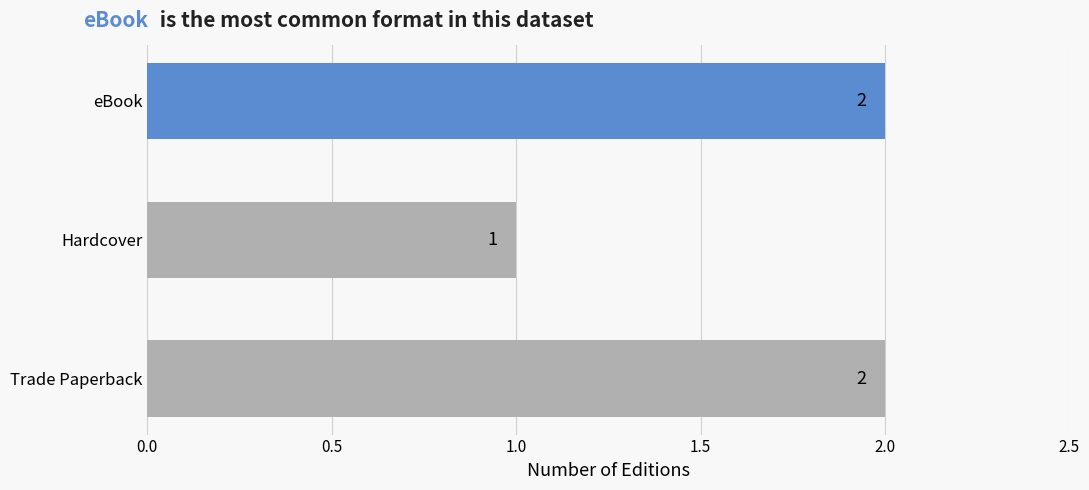

At which category does the chart reach its minimum across all series?

Hardcover